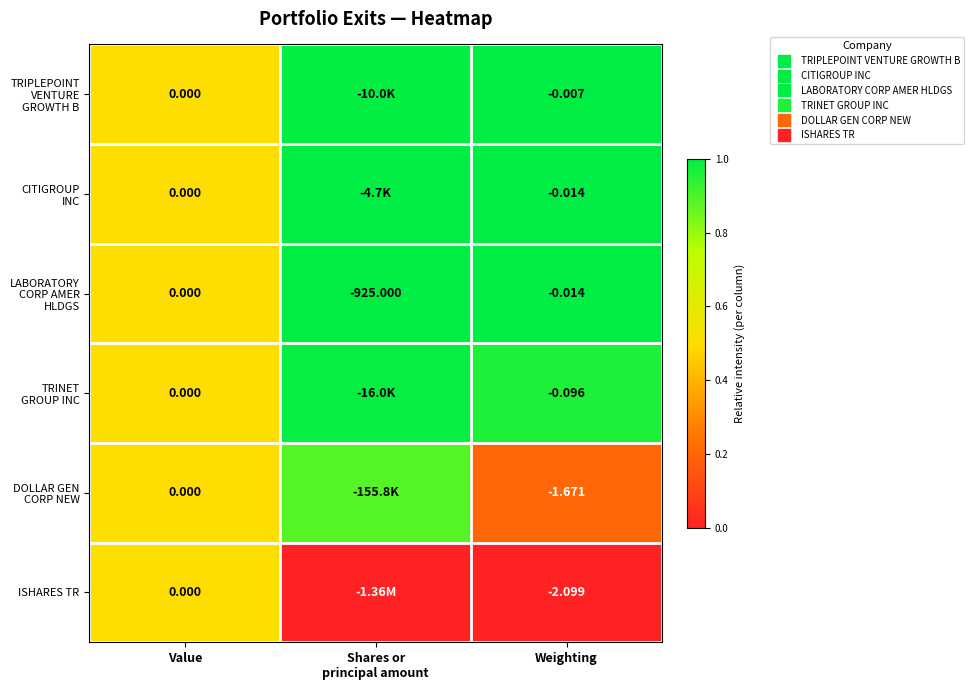

List the series in order of their peak value, highest first.

TRIPLEPOINT VENTURE GROWTH B, LABORATORY CORP AMER HLDGS, CITIGROUP INC, TRINET GROUP INC, DOLLAR GEN CORP NEW, ISHARES TR